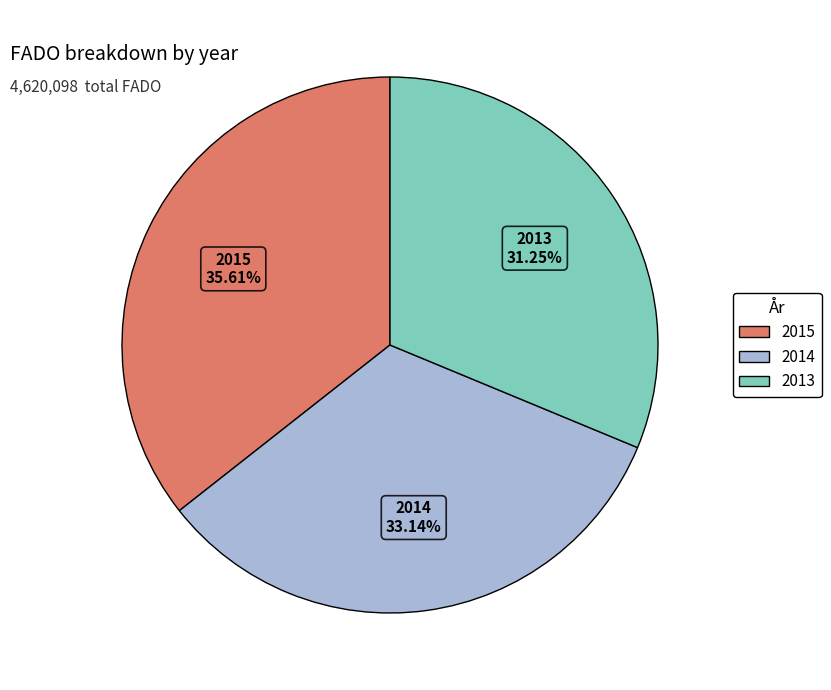

Is there a majority slice in this chart?

No